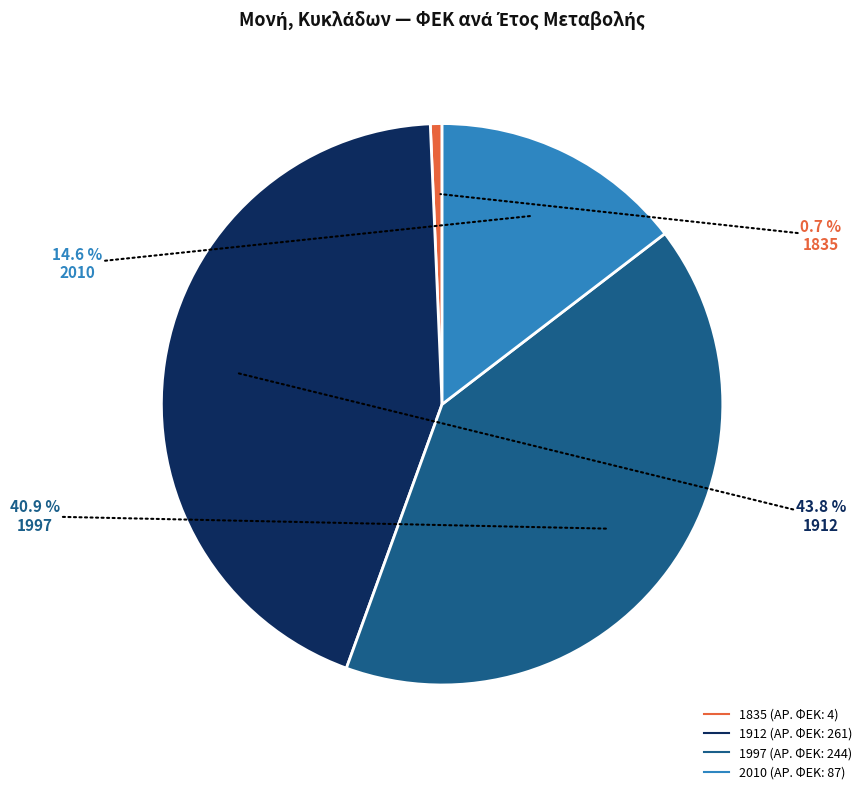

Which slice is the smallest?

1835